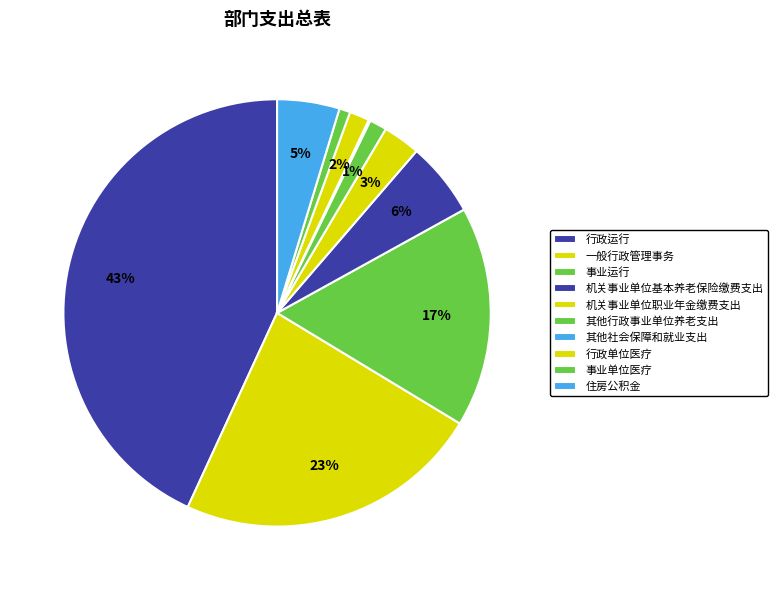

What is the change in value from 其他行政事业单位养老支出 to 行政单位医疗?

+2.4